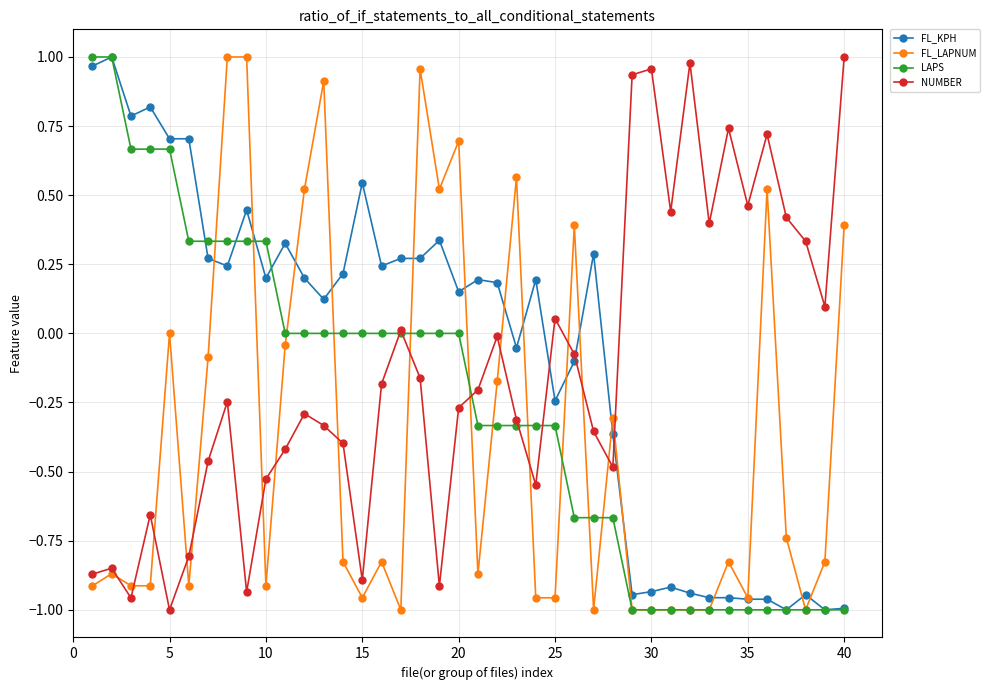

How many lines are shown in the chart?

4